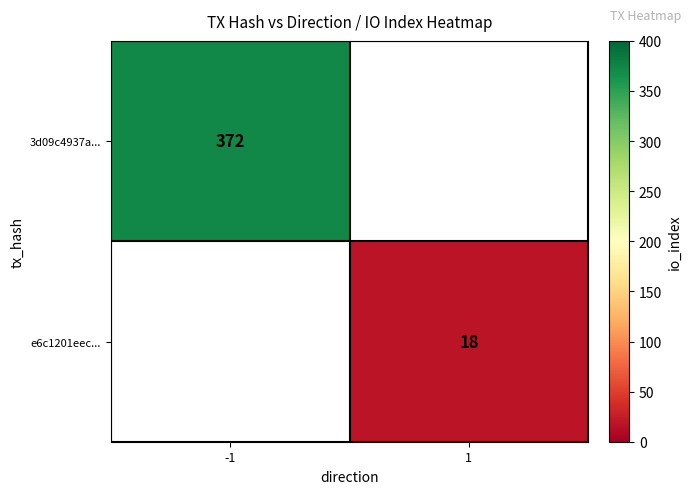

The value of e6c1201eec... at 1 is 31. True or false?

False